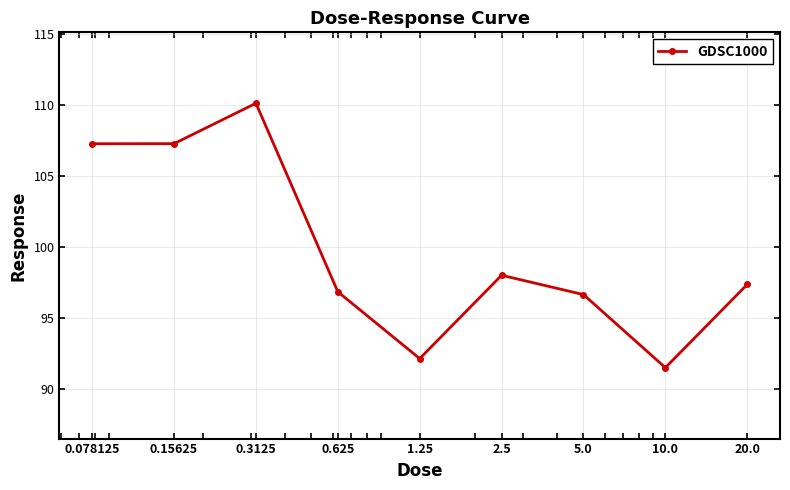

What is the value of the 9th point from the left?

97.3